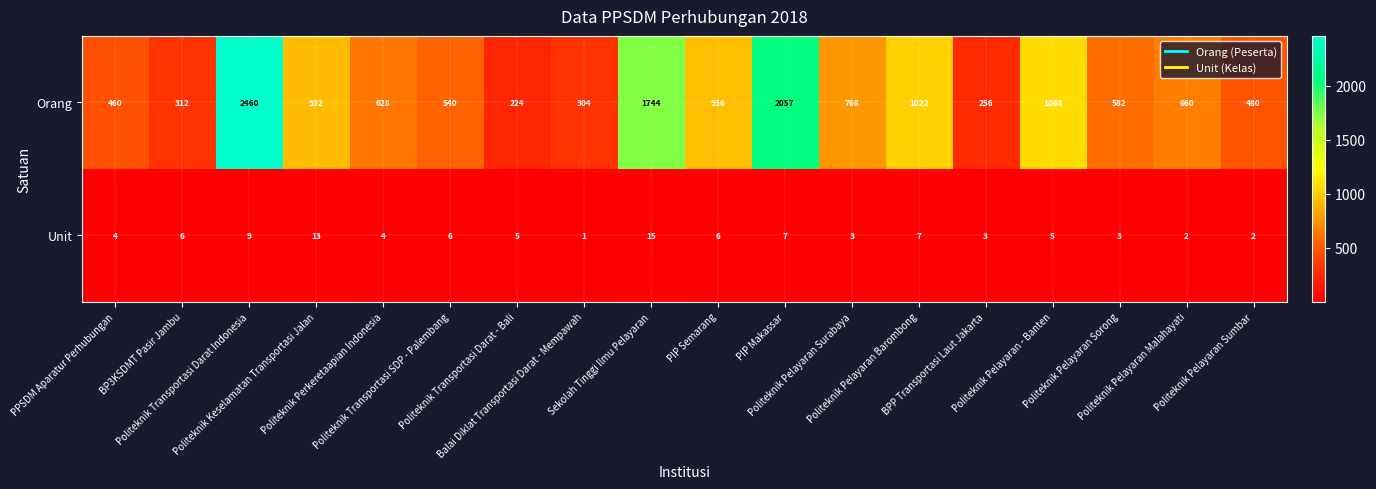

What is the difference between the maximum and minimum values in the Orang series?

2236